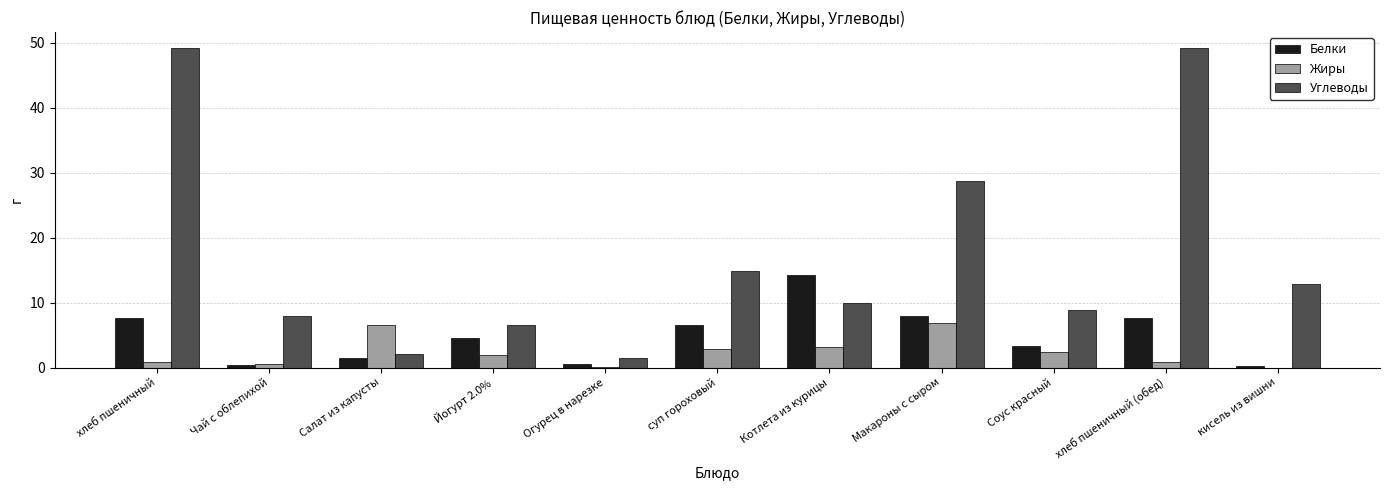

Which series changed the most between Салат из капусты and Огурец в нарезке?

Жиры